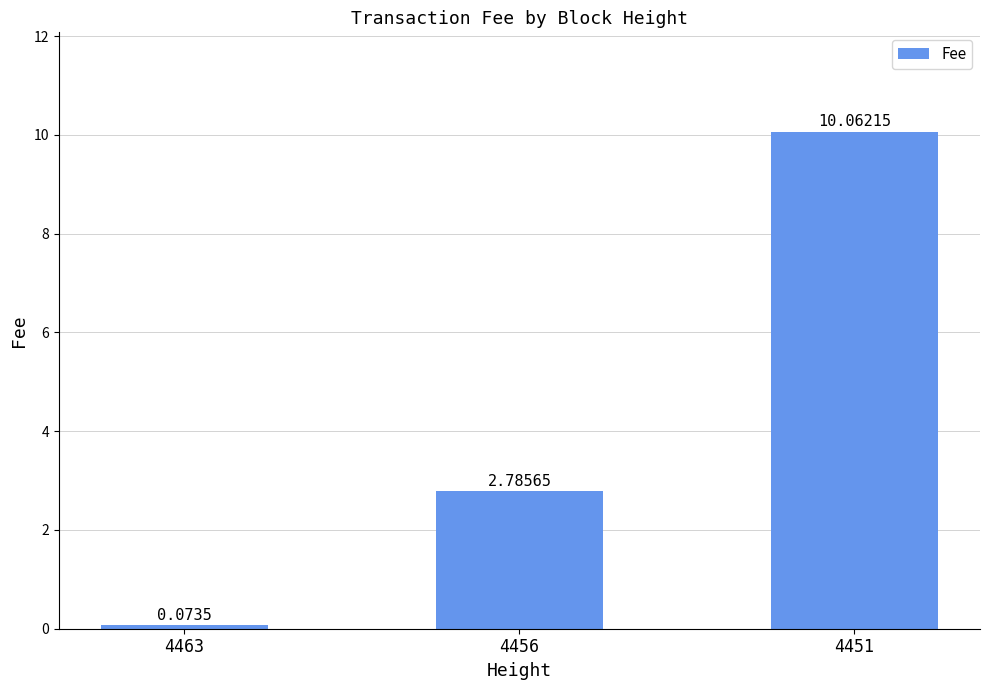

Which label corresponds to the largest value in the chart?

4451